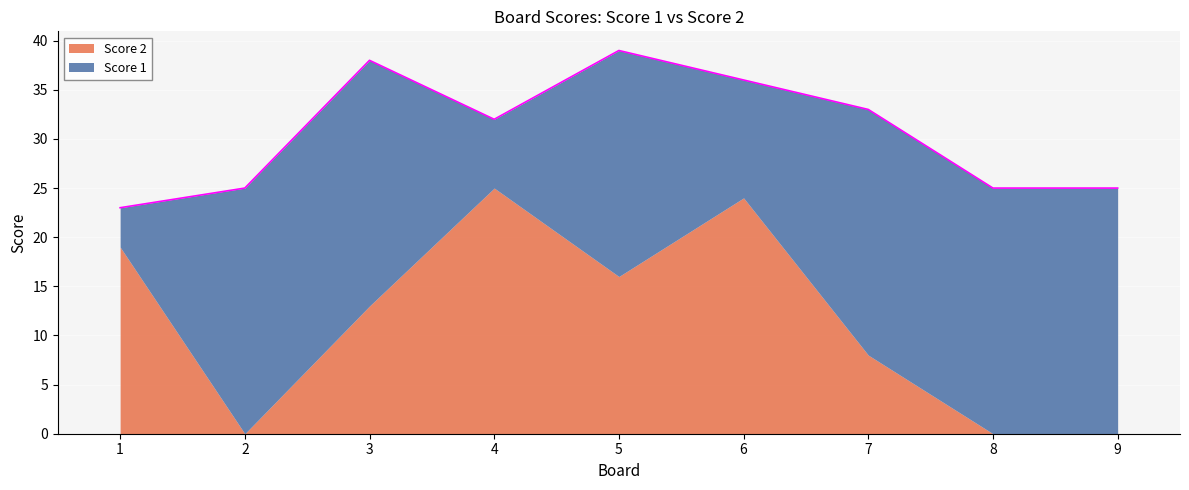

What are all the series names shown in the legend?

Score 2, Score 1